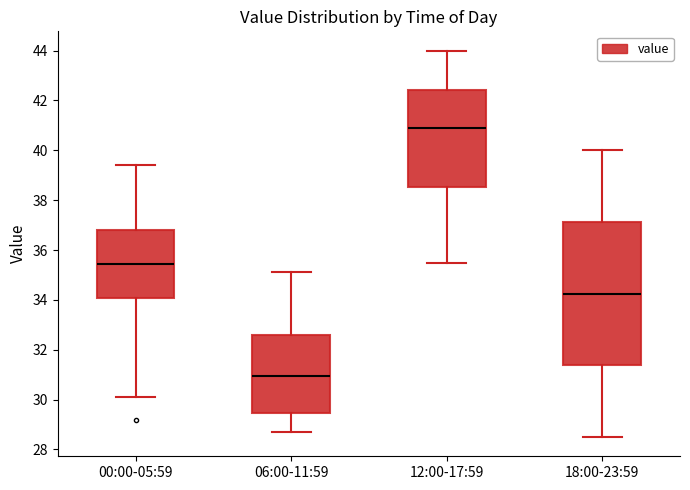

Where is the lower edge of the box for 18:00-23:59 on the y-axis? The values are not printed on the chart, so give them approximately, as read against the axis.

31.4